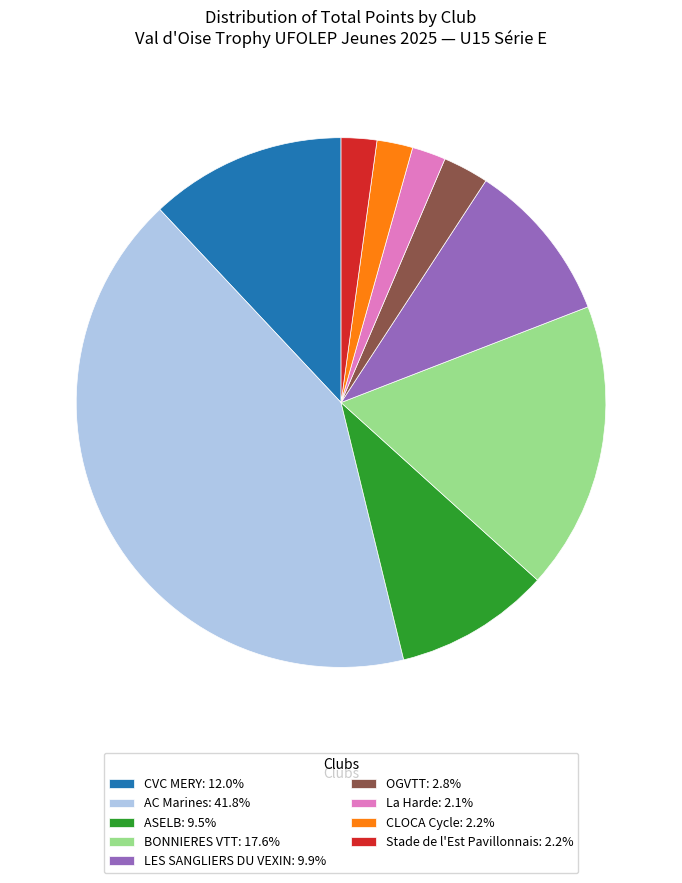

Is there a majority slice in this chart?

No